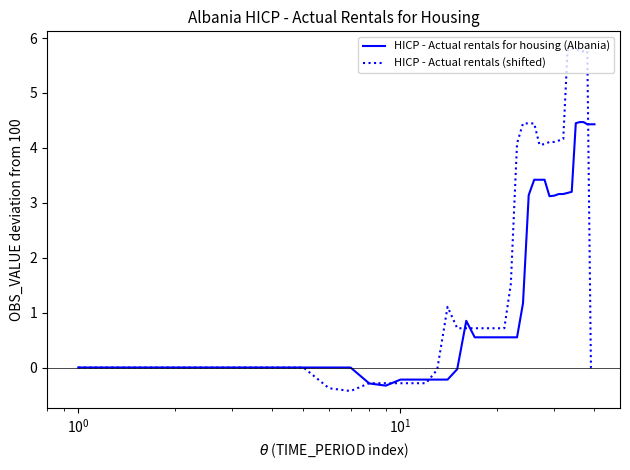

What is the sum of all HICP - Actual rentals (shifted) values?

82.1